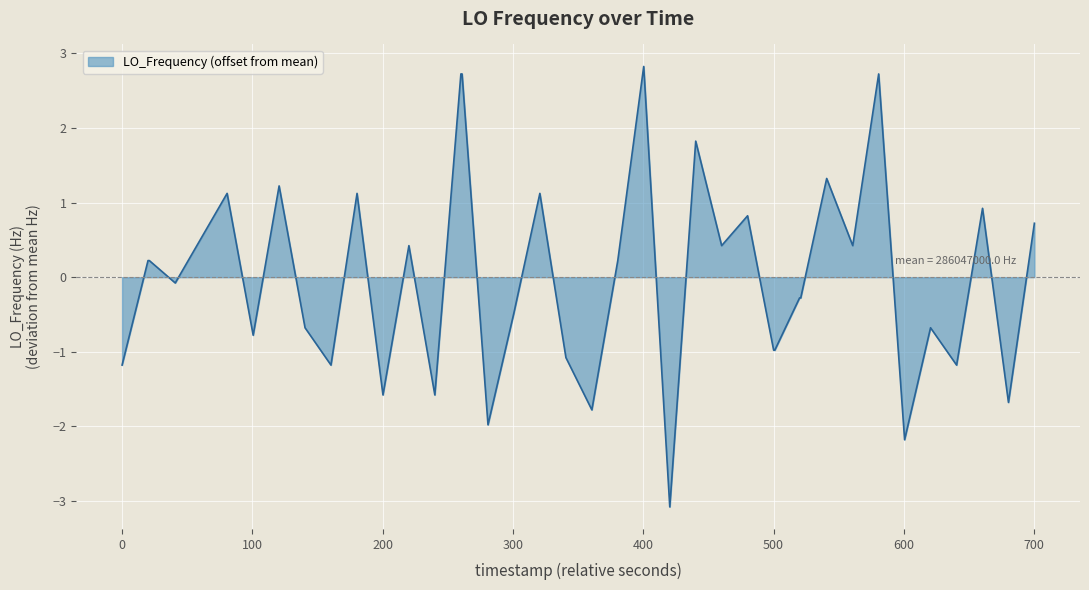

What is the difference between the maximum and minimum values?

5.9